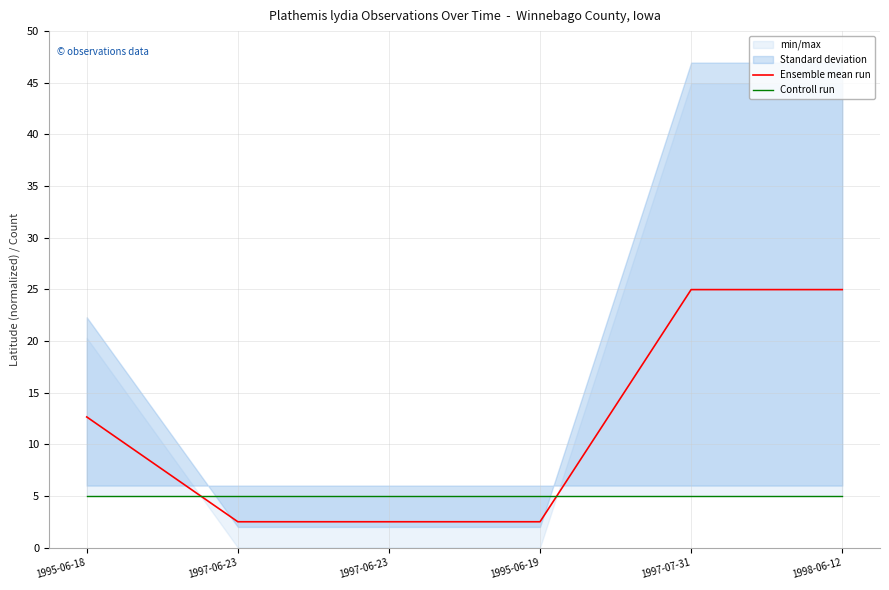

How many lines are shown in the chart?

2